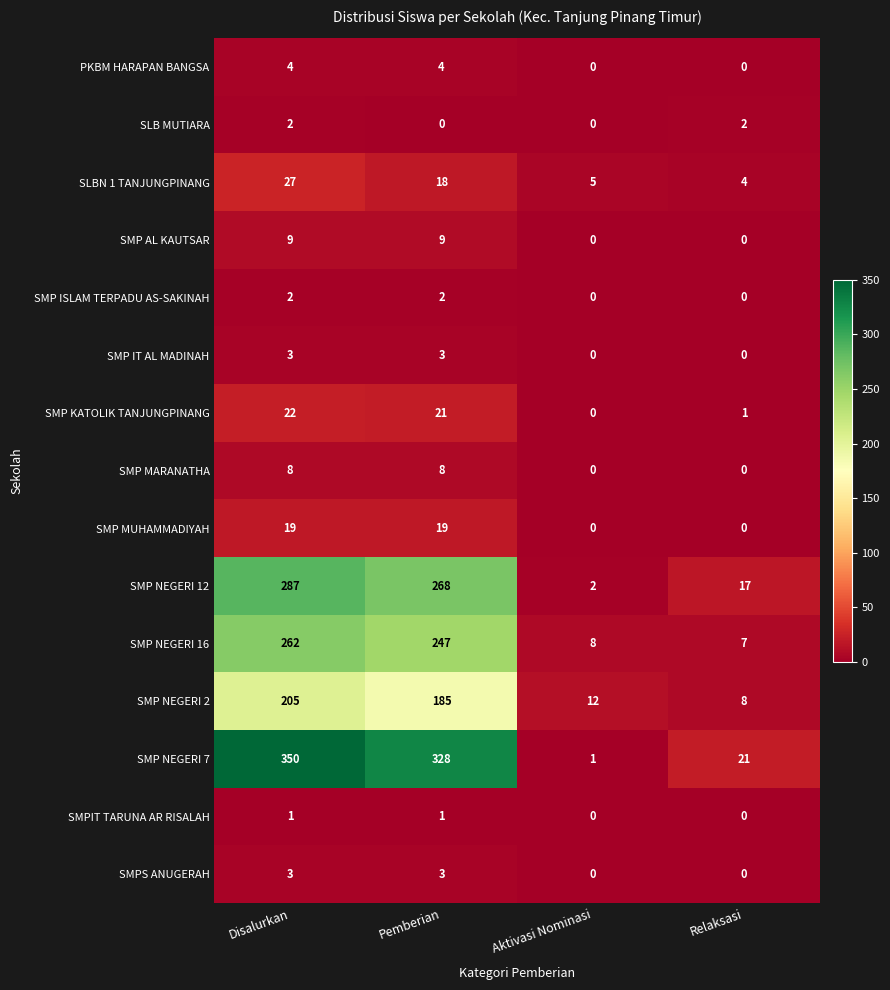

At which category is the sum across all series the highest?

Disalurkan